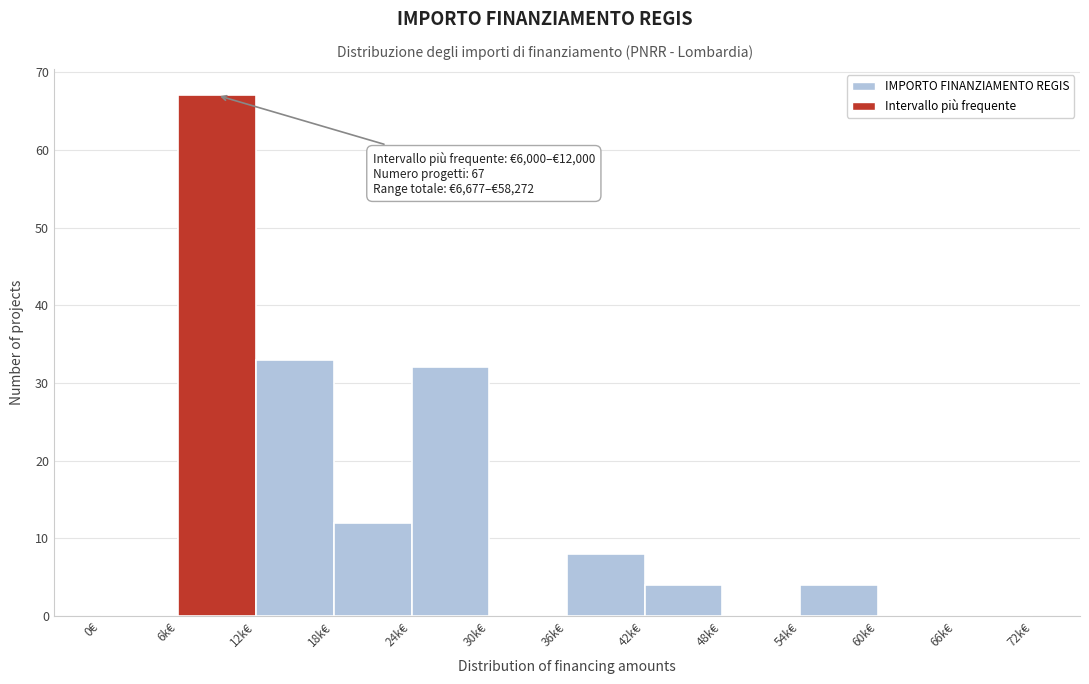

Reading left to right, list all the values displayed in this chart.

0€=0	6k€=67	12k€=33	18k€=12	24k€=32	30k€=0	36k€=8	42k€=4	48k€=0	54k€=4	60k€=0	66k€=0